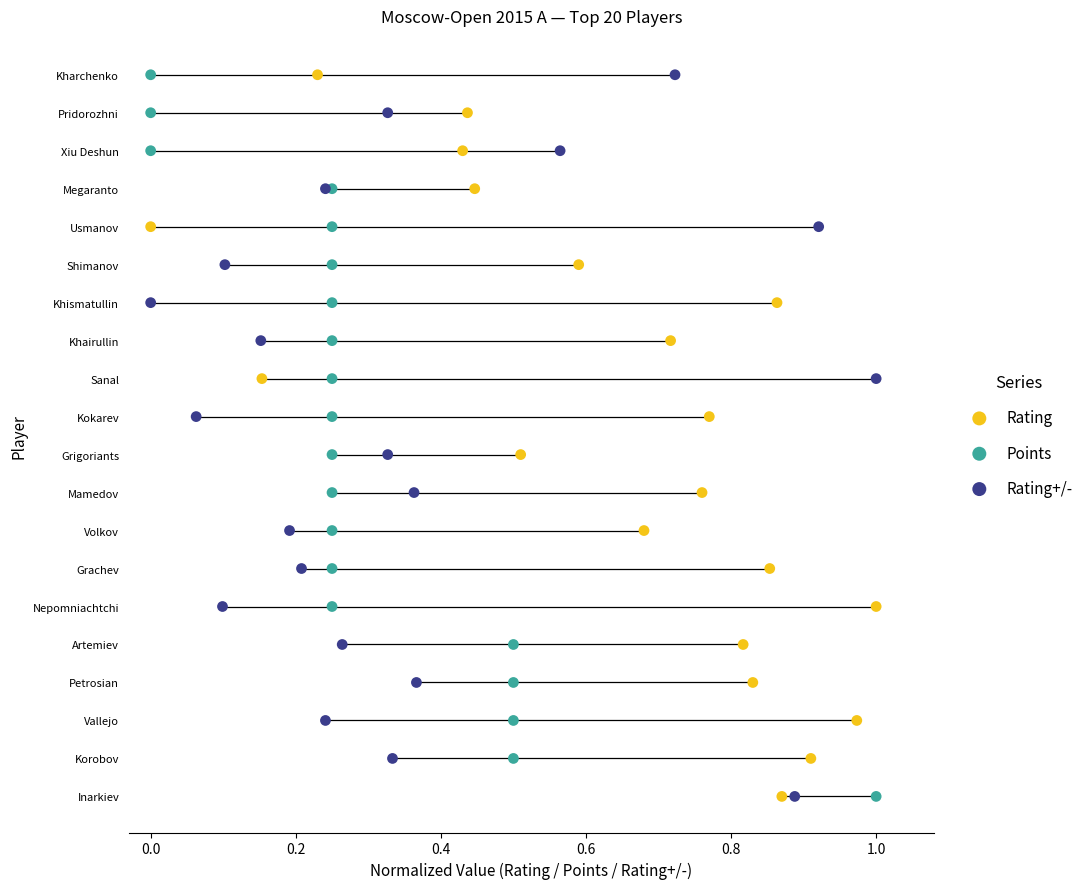

What are all the series names shown in the legend?

Rating, Points, Rating+/-